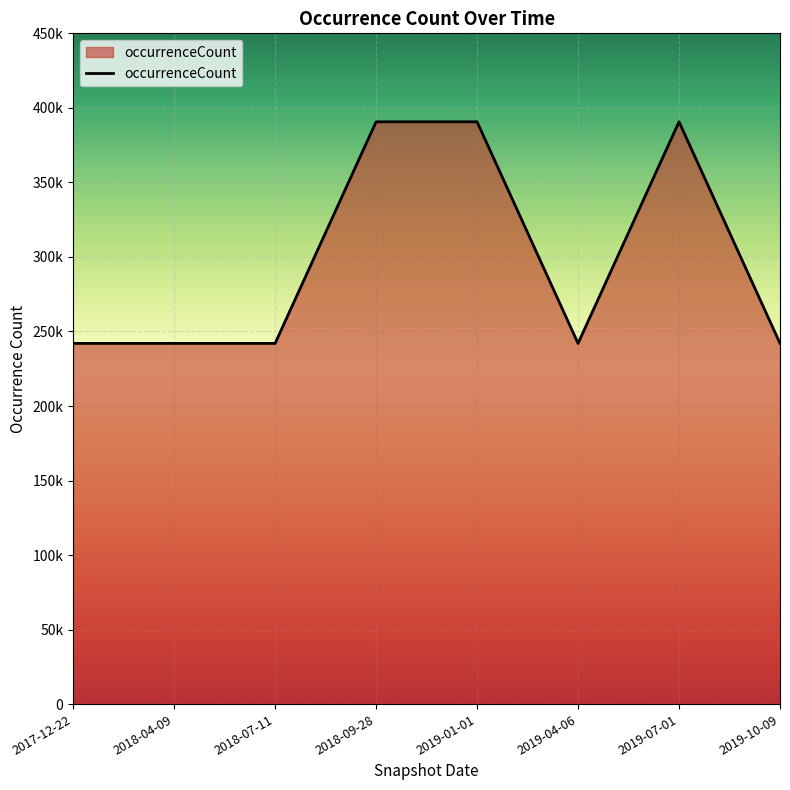

What is the label of the 1st point from the left?

2017-12-22